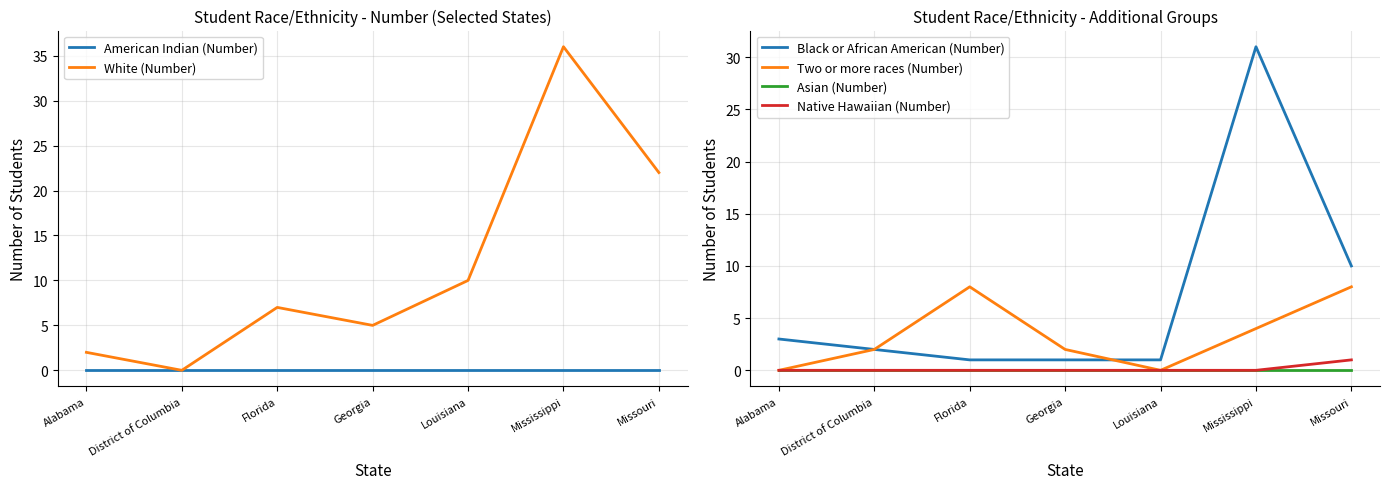

List the series in order of their peak value, highest first.

White (Number), Black or African American (Number), Two or more races (Number), Native Hawaiian (Number), American Indian (Number), Asian (Number)